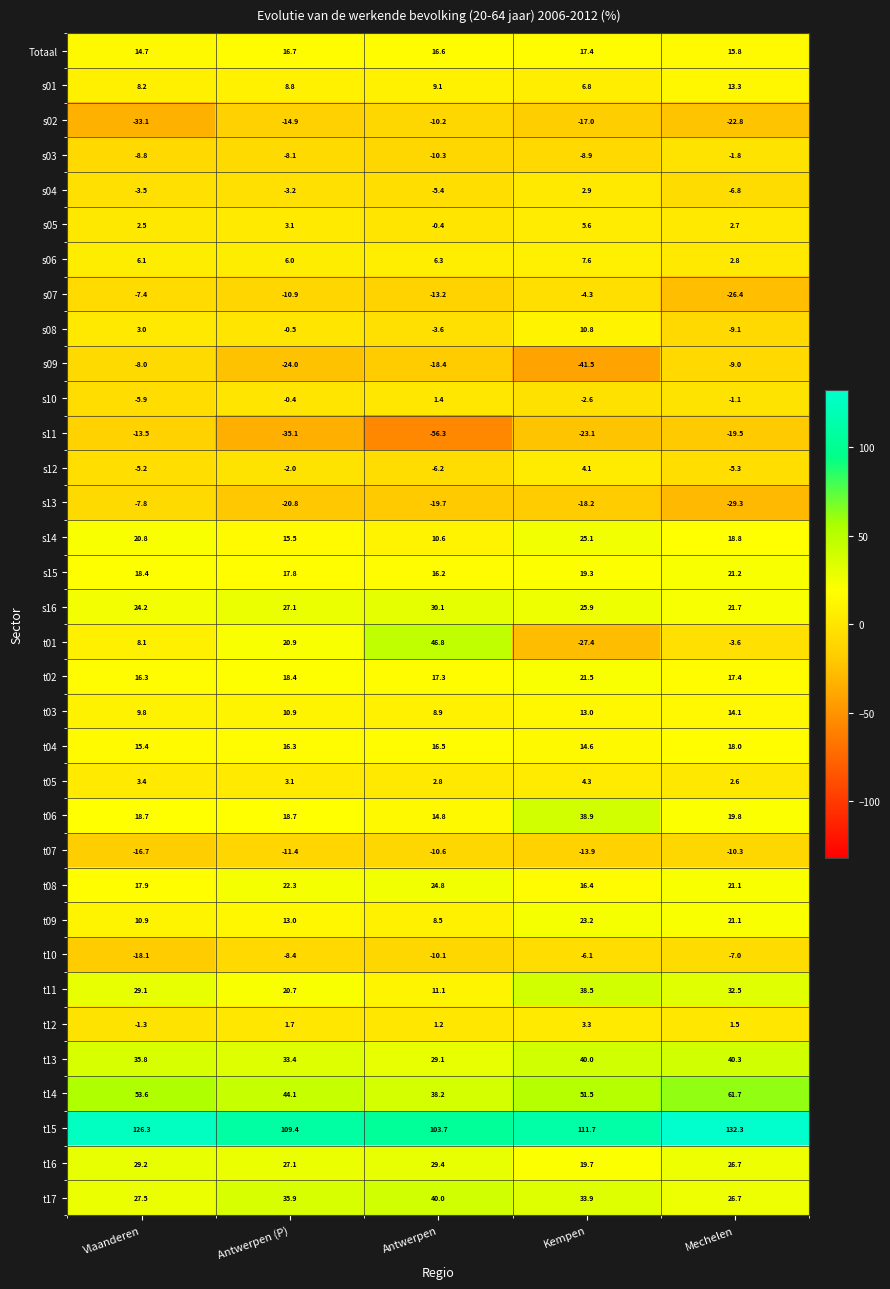

What is the total value across all series at Kempen?

393.0